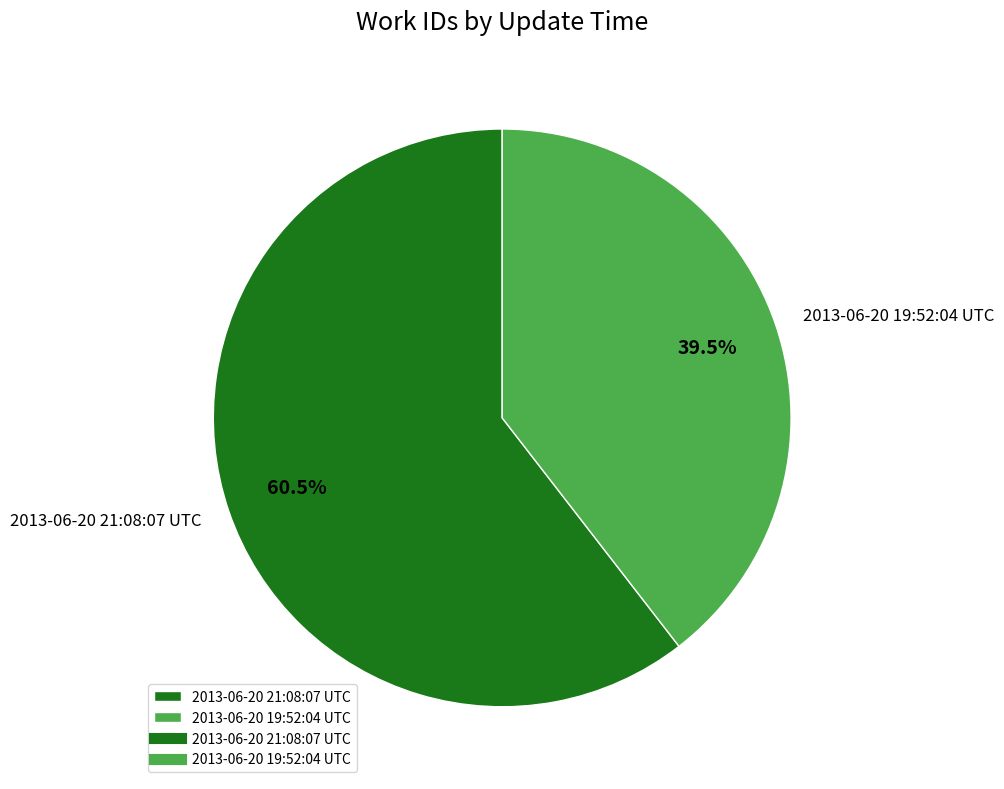

Which slice represents more than half of the pie?

2013-06-20 21:08:07 UTC